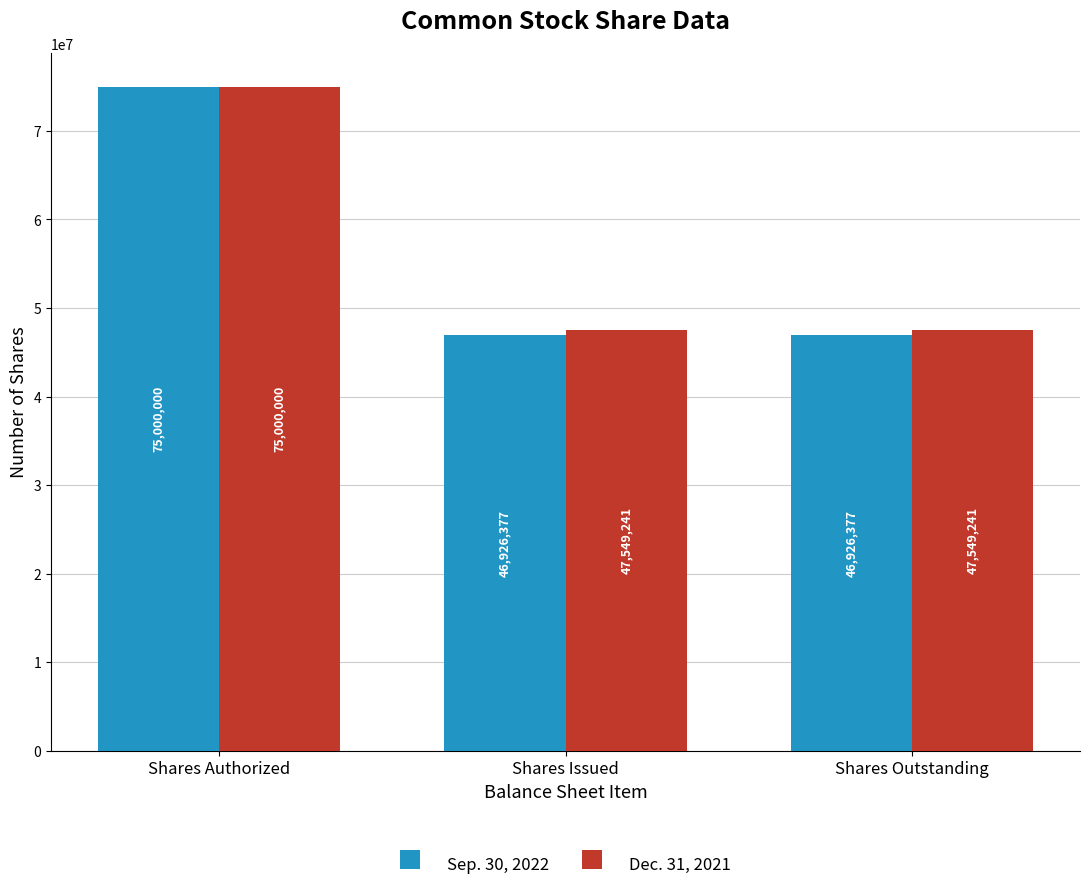

What is the greatest value displayed?

75000000